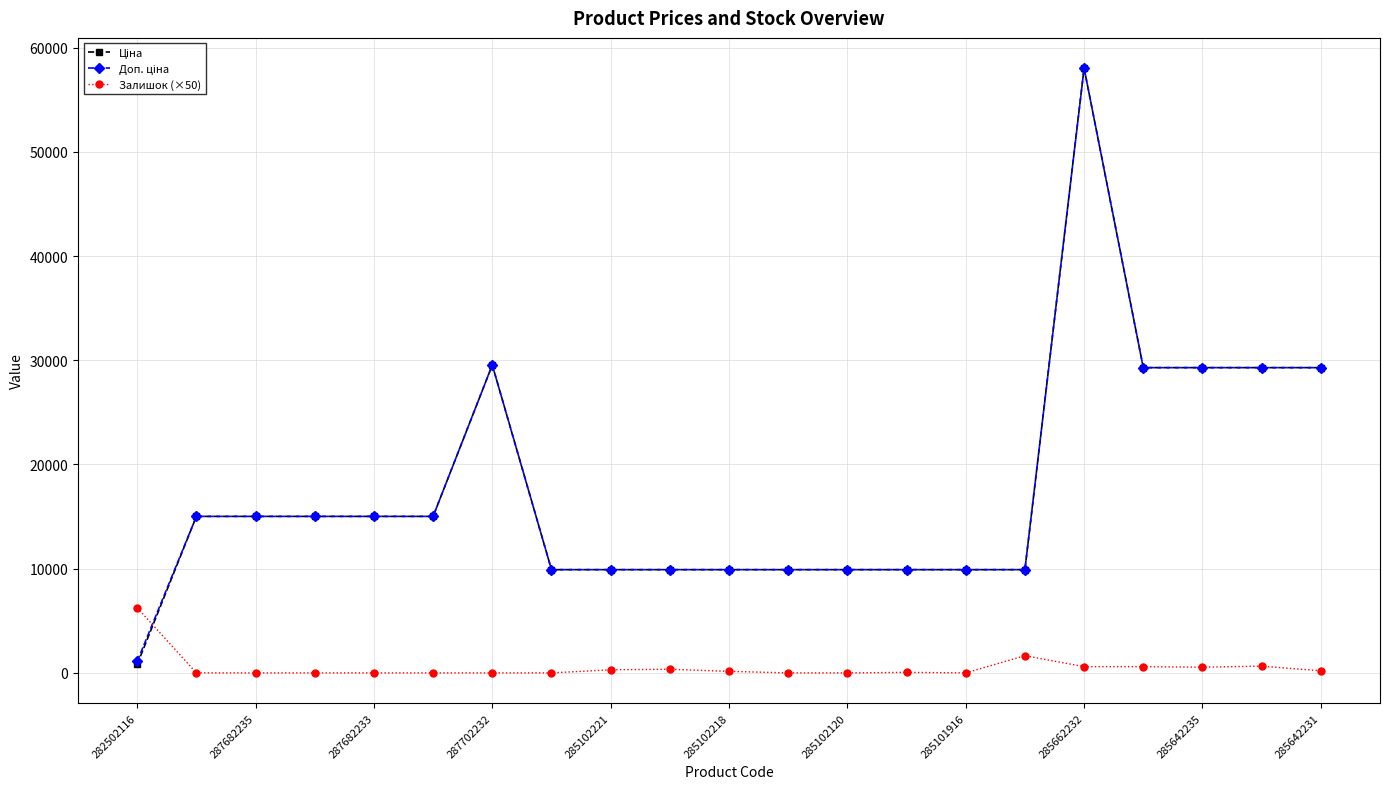

What is the difference between the maximum and minimum values in the Залишок (×50) series?

6250.0